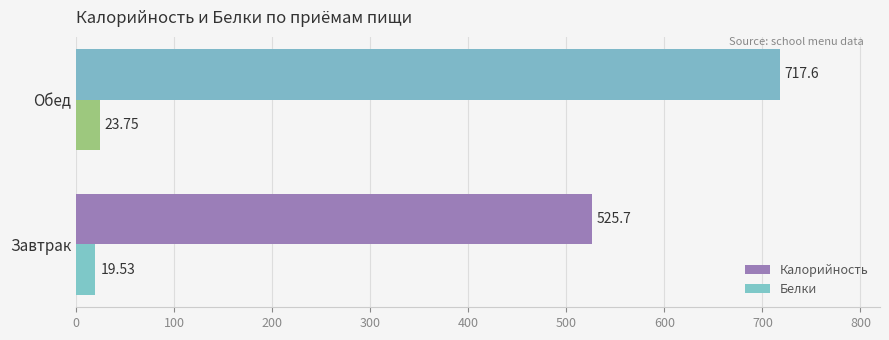

Where is Белки nearest to the value 21?

Завтрак